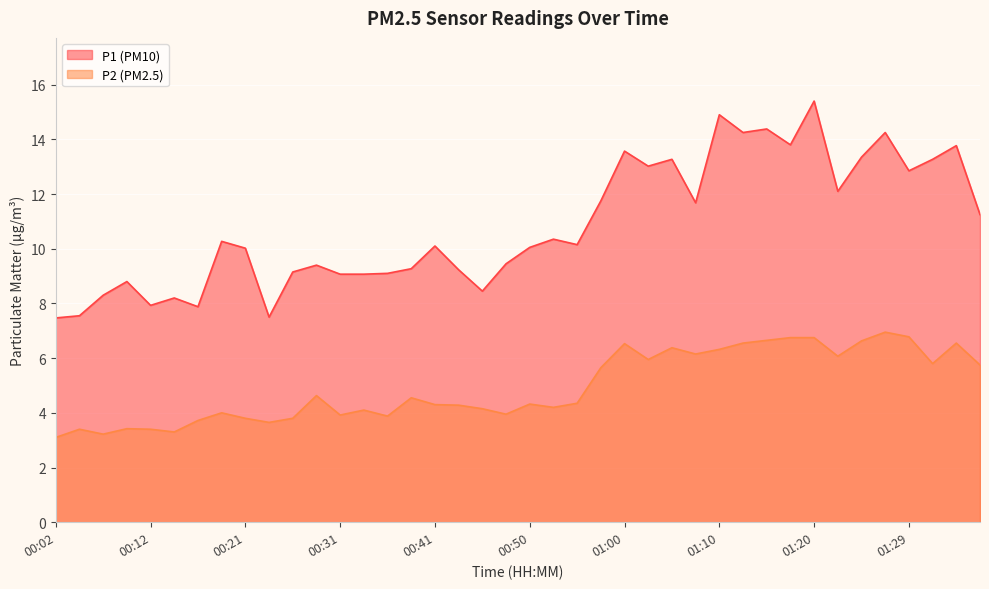

Reading left to right, list all the values displayed in this chart.

P1: 7.5	7.5	8.3	8.8	7.9	8.2	7.9	10.3	10.0	7.5	9.2	9.4	9.1	9.1	9.1	9.3	10.1	9.2	8.4	9.4	10.1	10.3	10.2	11.8	13.6	13.0	13.3	11.7	14.9	14.2	14.4	13.8	15.4	12.1	13.3	14.2	12.8	13.3	13.8	11.2
P2: 3.1	3.4	3.2	3.4	3.4	3.3	3.7	4.0	3.8	3.6	3.8	4.6	3.9	4.1	3.9	4.5	4.3	4.3	4.2	4.0	4.3	4.2	4.3	5.7	6.5	6.0	6.4	6.2	6.3	6.5	6.7	6.8	6.8	6.1	6.6	7.0	6.8	5.8	6.5	5.8